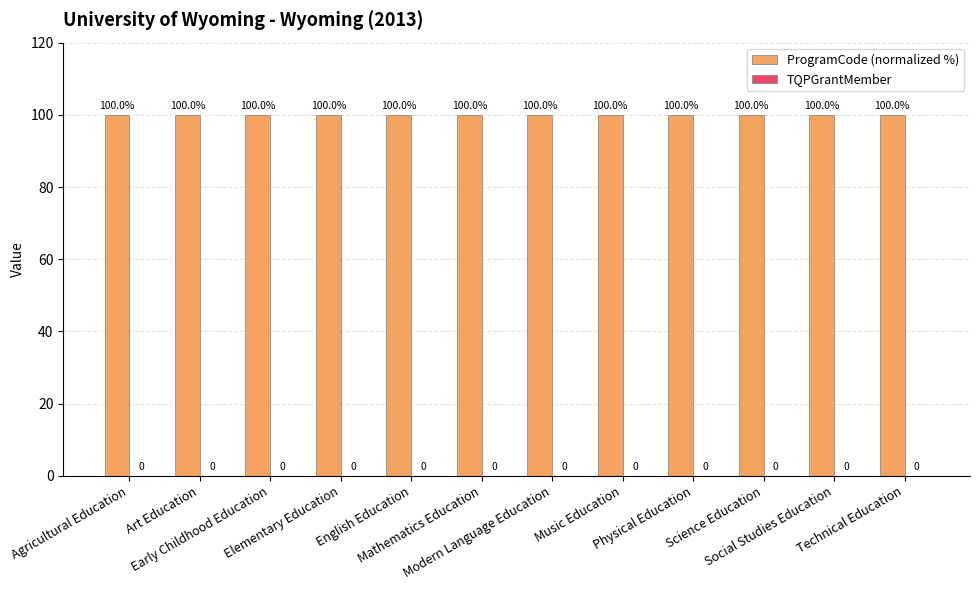

How many bars are there in each group?

2